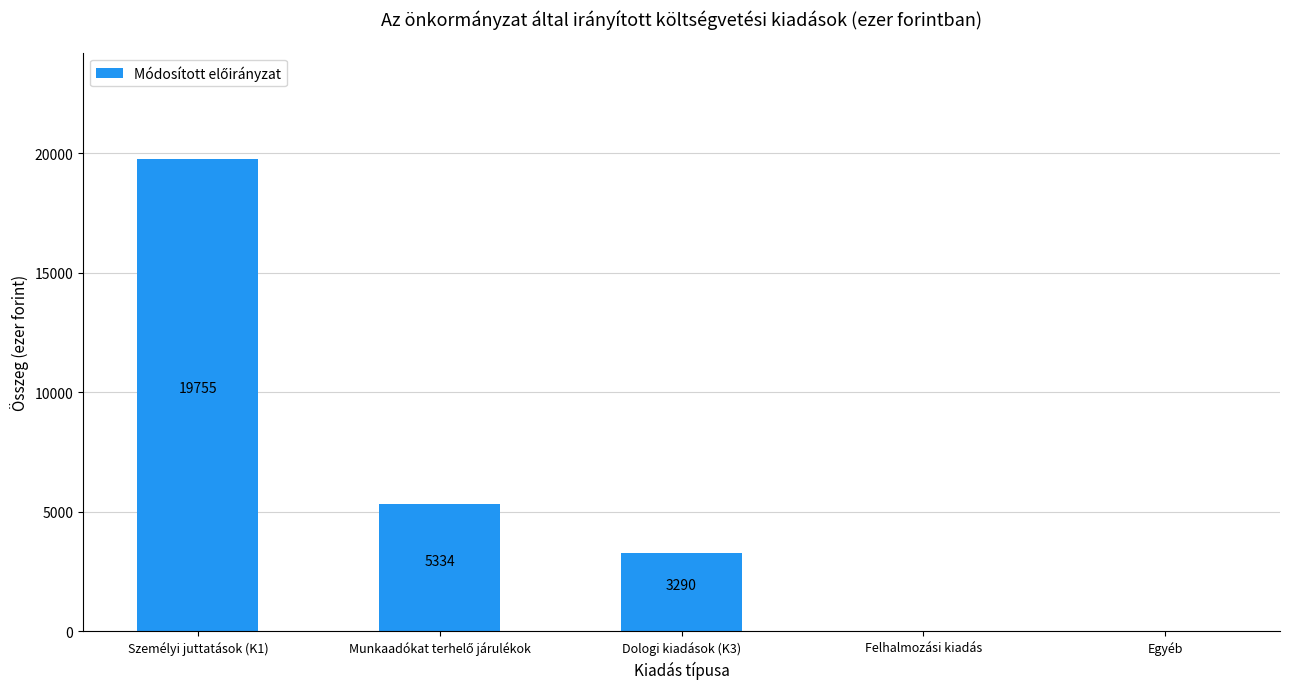

At which category does the chart reach its peak across all series?

Személyi juttatások (K1)